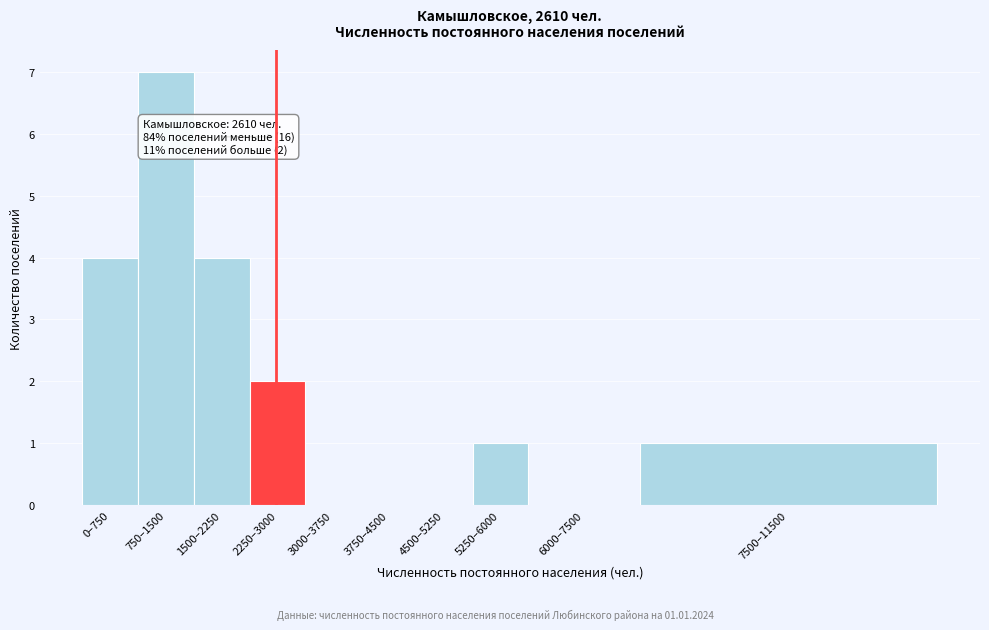

Reading left to right, what are all the values shown in this chart?

0–750=4	750–1500=7	1500–2250=4	2250–3000=2	3000–3750=0	3750–4500=0	4500–5250=0	5250–6000=1	6000–7500=0	7500–11500=1